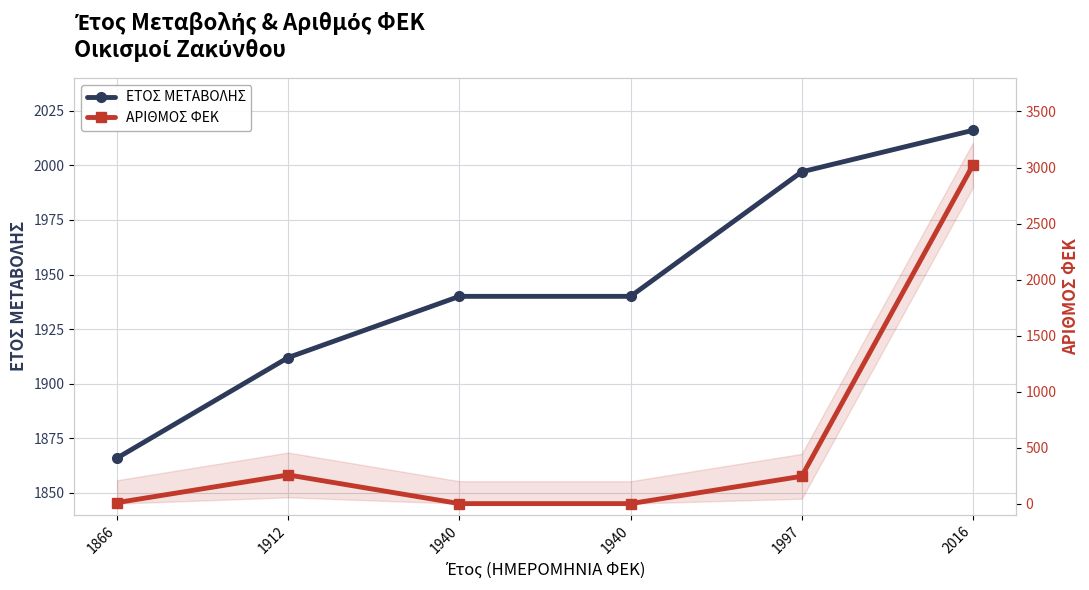

What are all the series names shown in the legend?

ΕΤΟΣ ΜΕΤΑΒΟΛΗΣ, ΑΡΙΘΜΟΣ ΦΕΚ